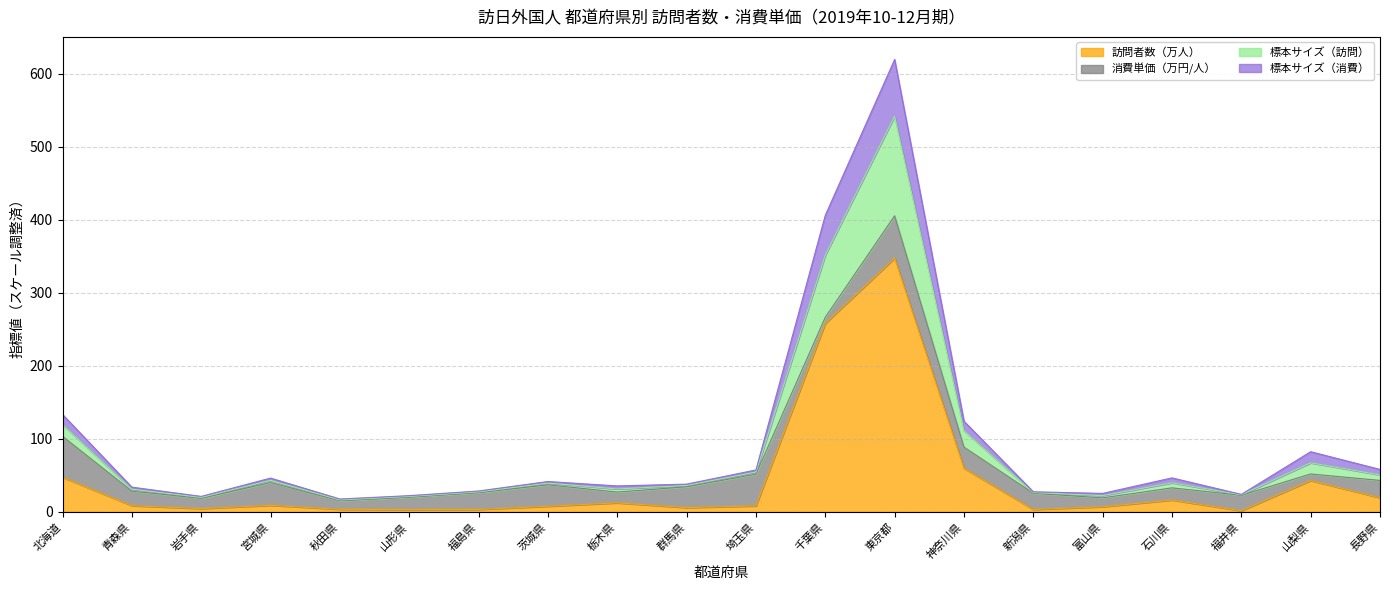

How many interior local peaks does the 標本サイズ（消費） series have?

5